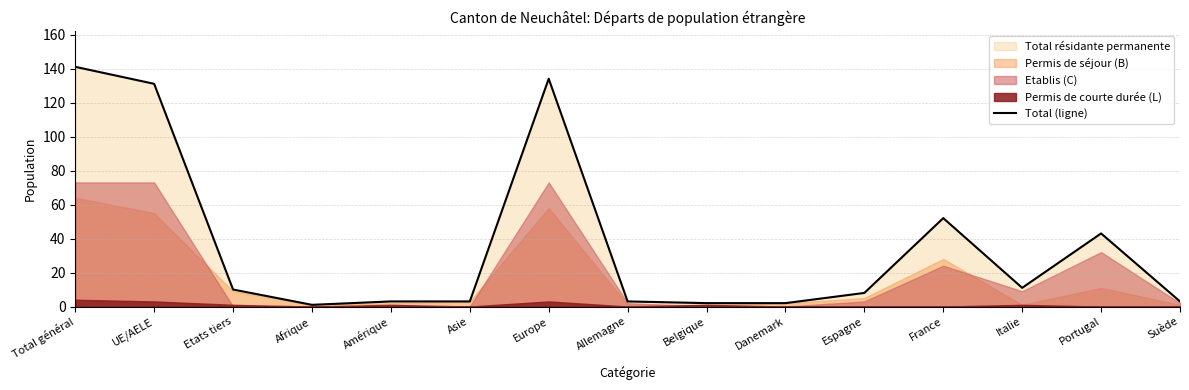

What position from the left is Suède?

15